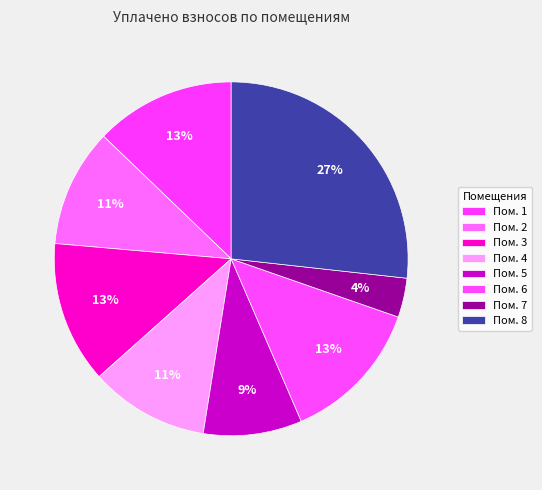

How many segments does this pie chart have?

8